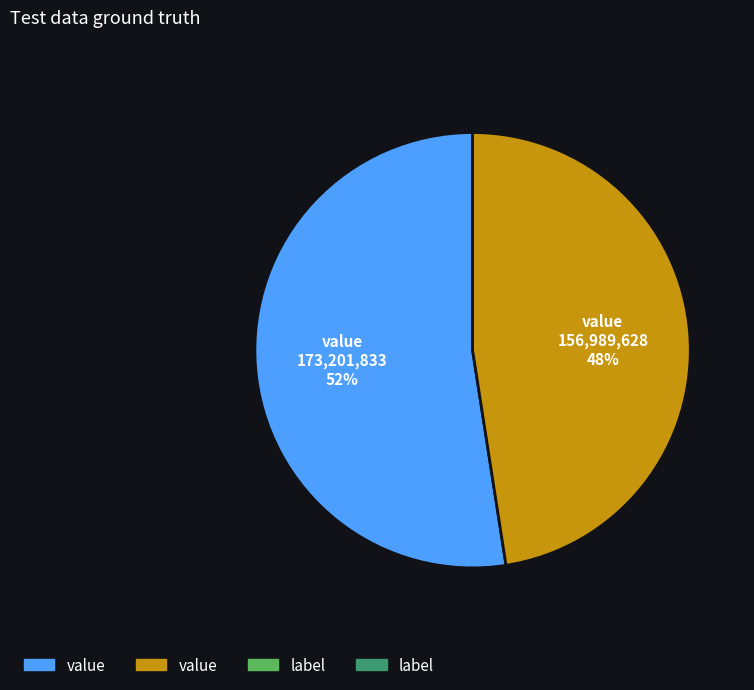

To the nearest percent, what is the average slice percentage?

50%